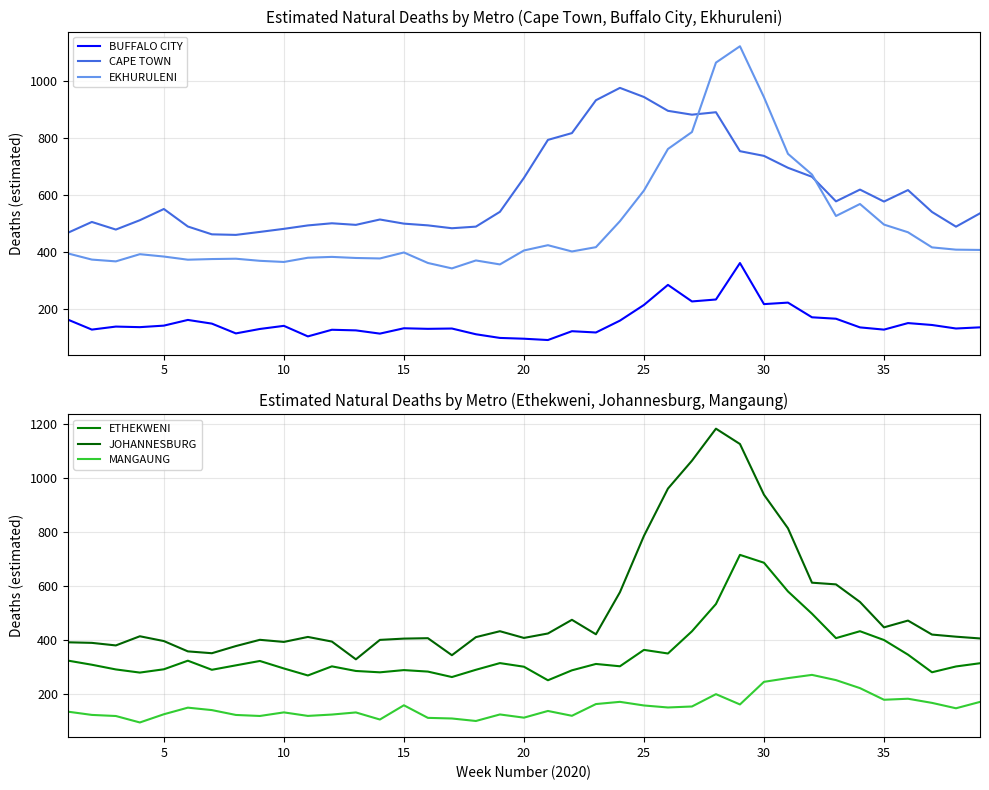

What is the minimum value for EKHURULENI?

341.9